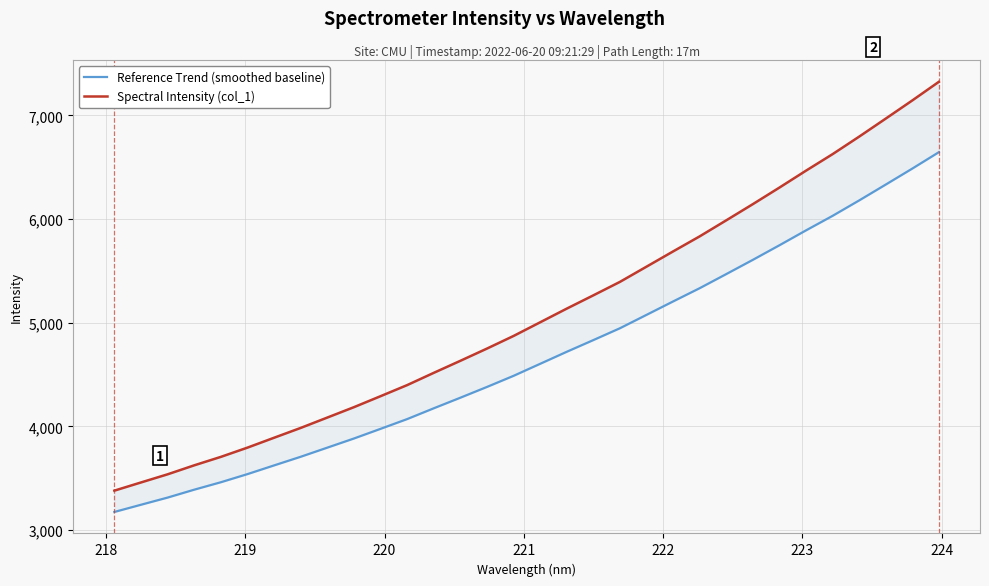

Reading left to right, list all the values displayed in this chart.

Reference Trend (smoothed baseline): 3174.6	3244.1	3313.3	3389.6	3461.3	3539.9	3623.8	3707.2	3795.2	3883.4	3976.6	4070.7	4174.8	4277.0	4380.8	4488.0	4603.9	4720.1	4832.9	4947.1	5076.4	5205.7	5333.6	5469.7	5607.1	5747.7	5891.3	6031.5	6180.2	6333.1	6487.3	6645.5
Spectral Intensity (col_1): 3380.2	3459.2	3537.8	3624.5	3706.0	3795.3	3890.7	3985.5	4085.5	4185.6	4291.5	4398.5	4516.8	4633.0	4751.0	4872.7	5004.5	5136.4	5264.6	5394.4	5541.3	5688.3	5833.7	5988.3	6144.5	6304.2	6467.4	6626.7	6795.6	6969.4	7144.7	7324.5